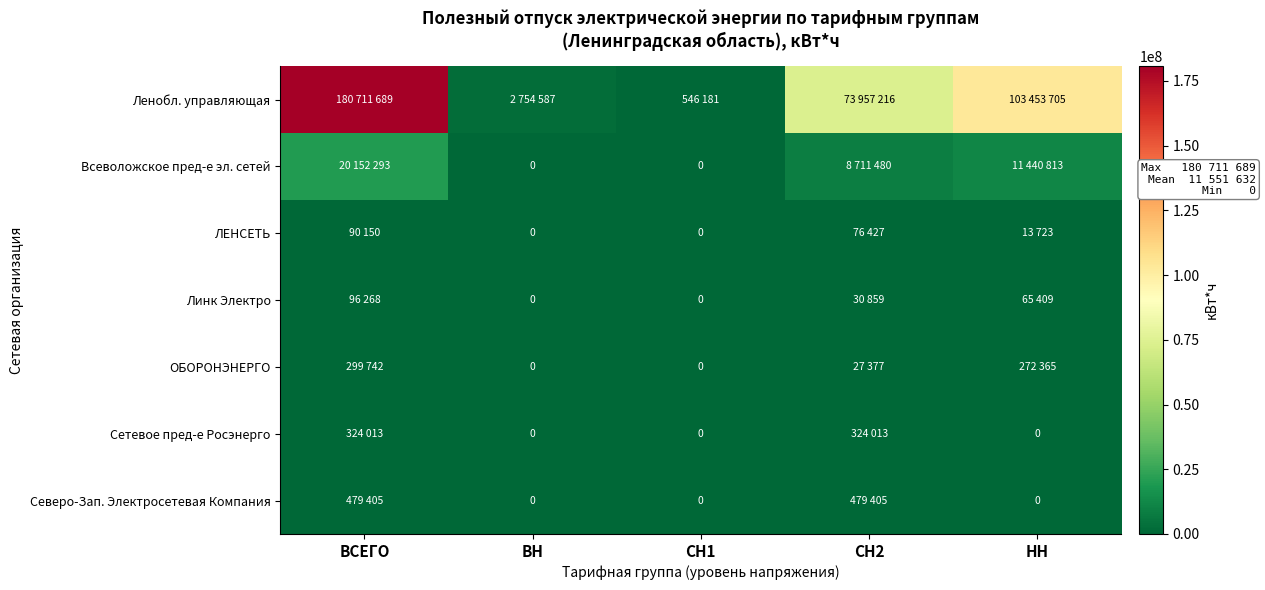

What is the difference between the highest and lowest values at СН2?

73929839